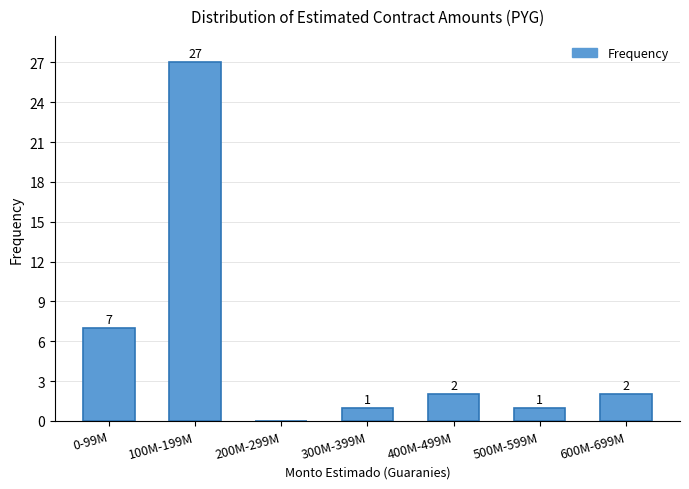

Reading right to left, transcribe all the data shown in this chart.

600M-699M=2	500M-599M=1	400M-499M=2	300M-399M=1	200M-299M=0	100M-199M=27	0-99M=7